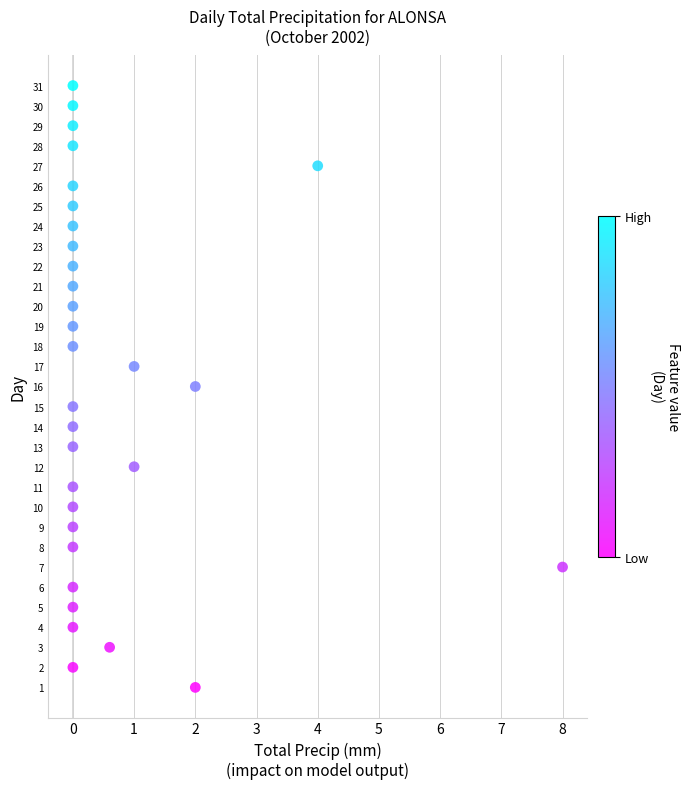

What is the range of Y values (max minus min)?

30